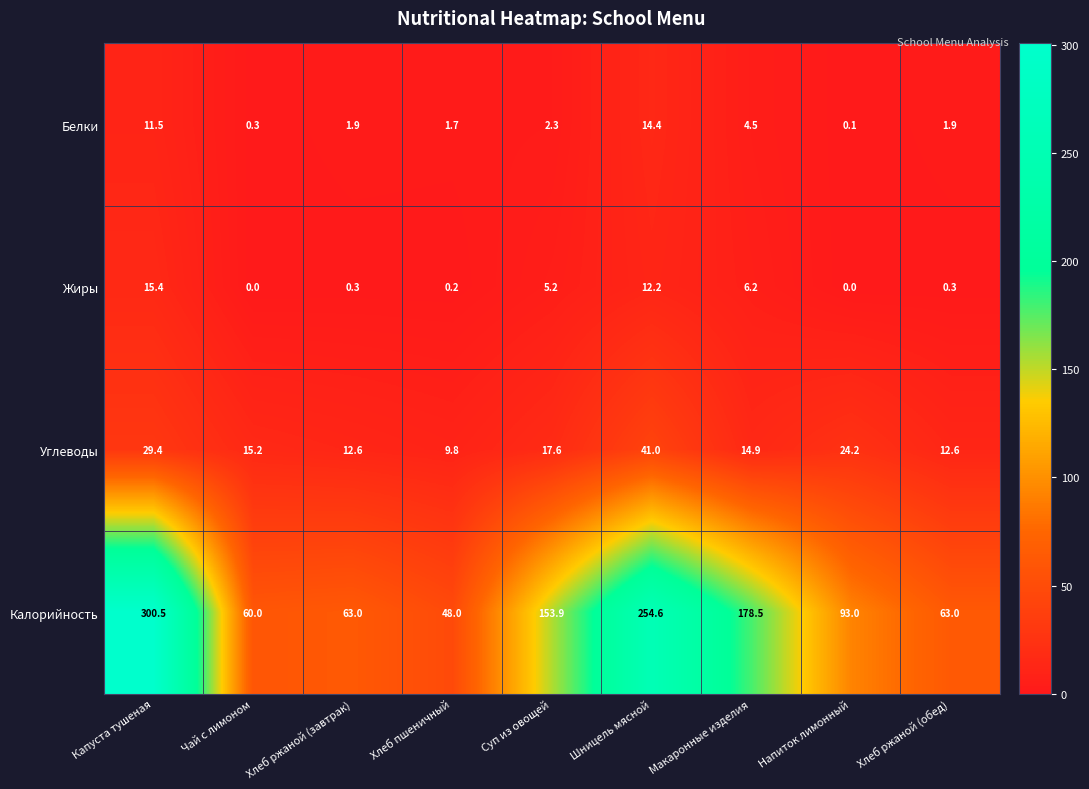

What is the difference between the highest and lowest values at Хлеб ржаной (завтрак)?

62.7